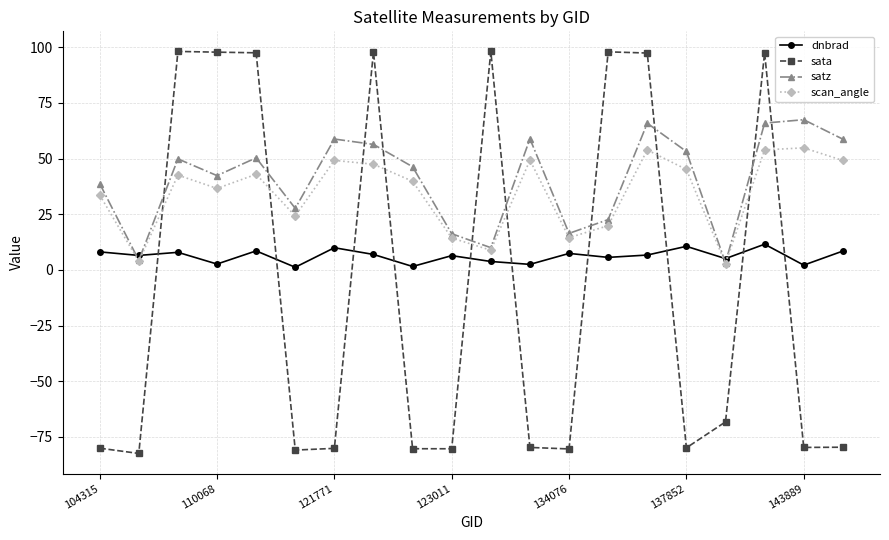

What is the minimum value shown in the chart?

-82.5